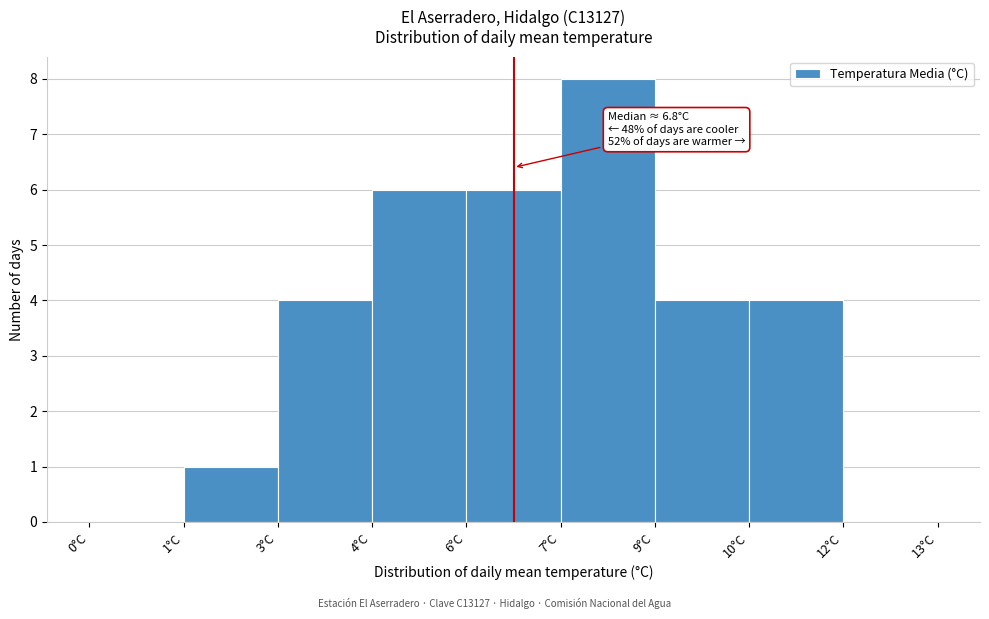

Reading left to right, what are all the values shown in this chart?

0°C=0	1°C=1	3°C=4	4°C=6	6°C=6	7°C=8	9°C=4	10°C=4	12°C=0